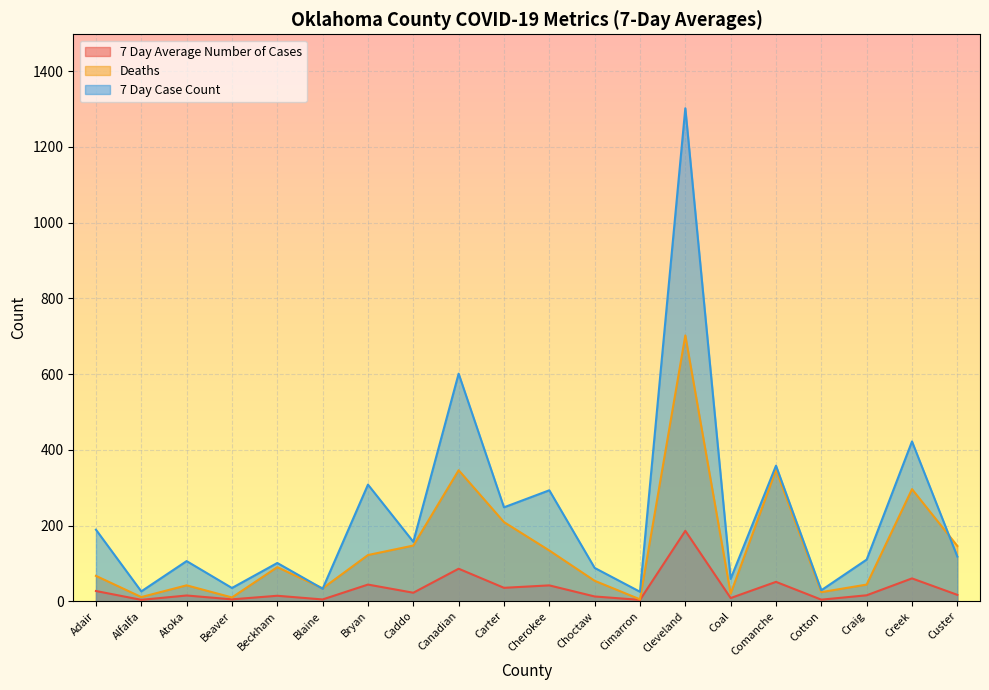

Which has a higher value, Craig or Adair?

Adair